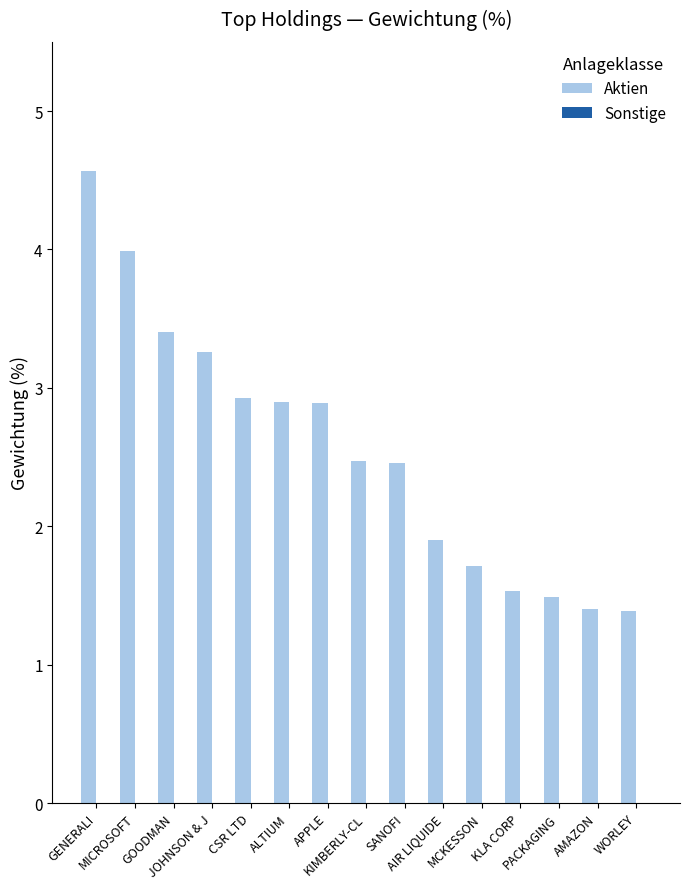

What position from the left is ALTIUM?

6